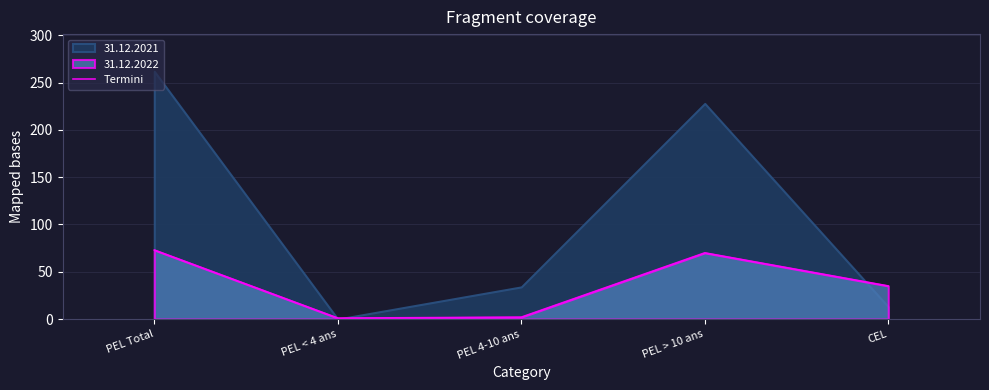

Reading left to right, extract all data points from this chart.

PEL Total=73	PEL < 4 ans=1	PEL 4-10 ans=2	PEL > 10 ans=70	CEL=35